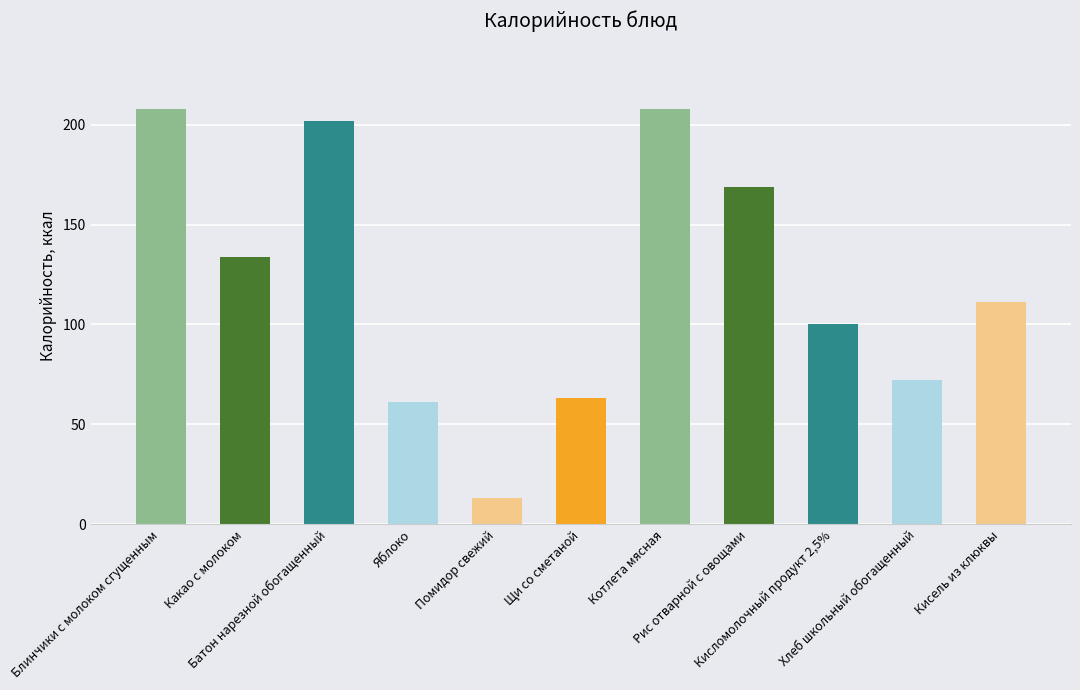

Where does the data first go above 111?

Блинчики с молоком сгущенным